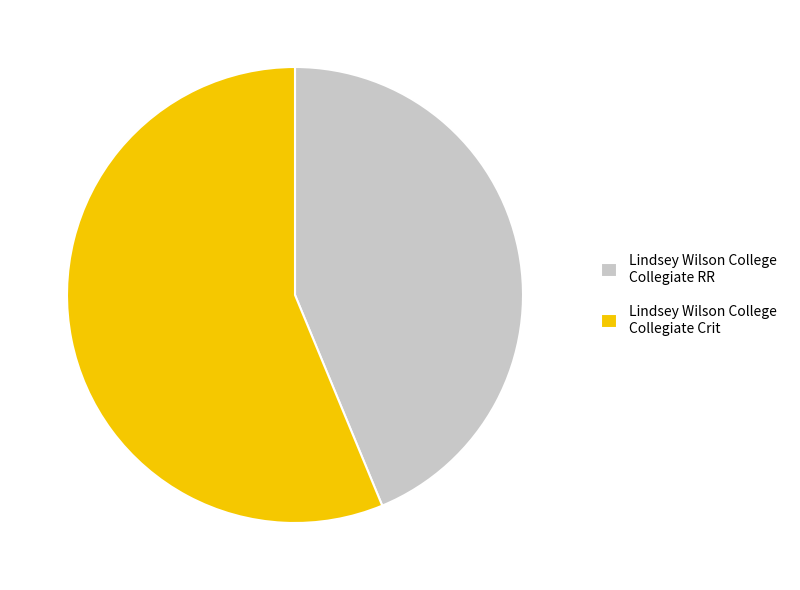

What is the majority slice?

Lindsey Wilson College Collegiate Crit